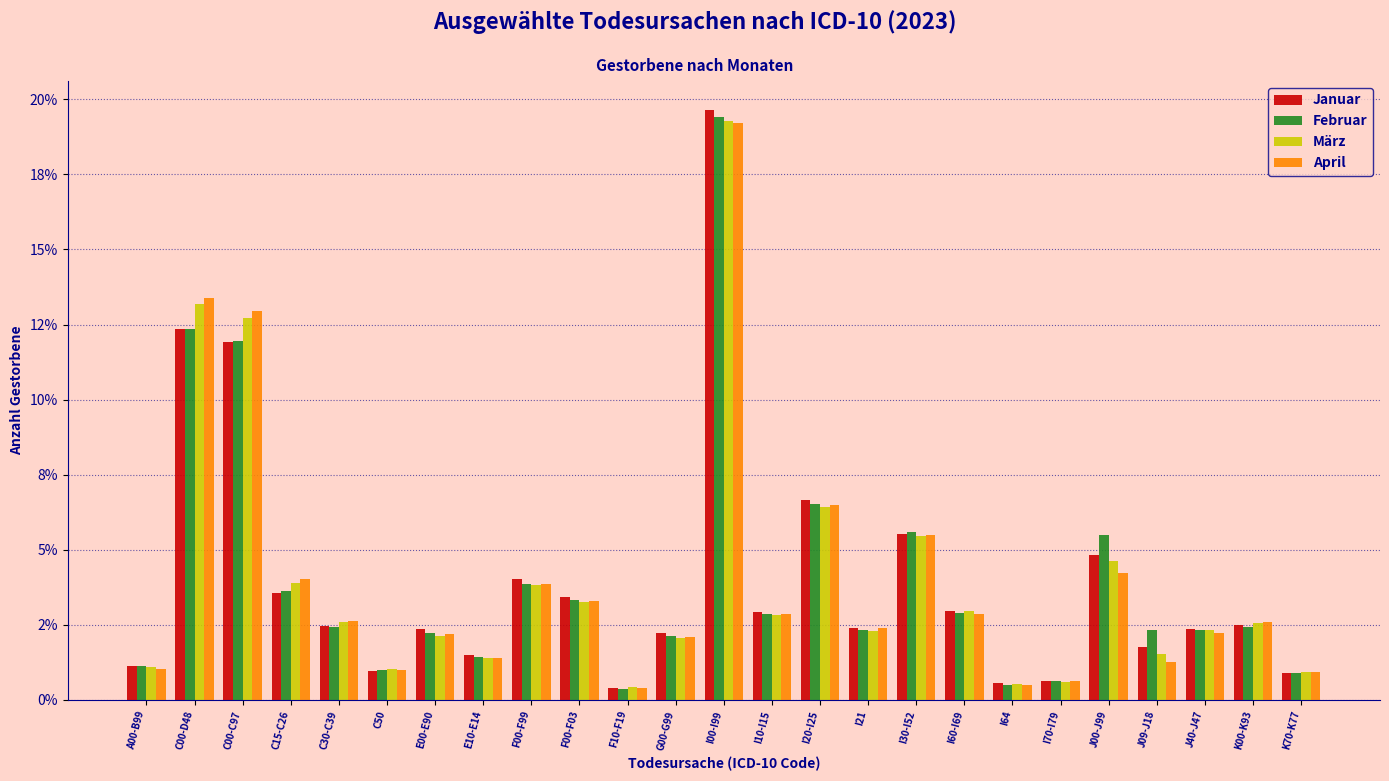

What are all the series names shown in the legend?

Januar, Februar, März, April